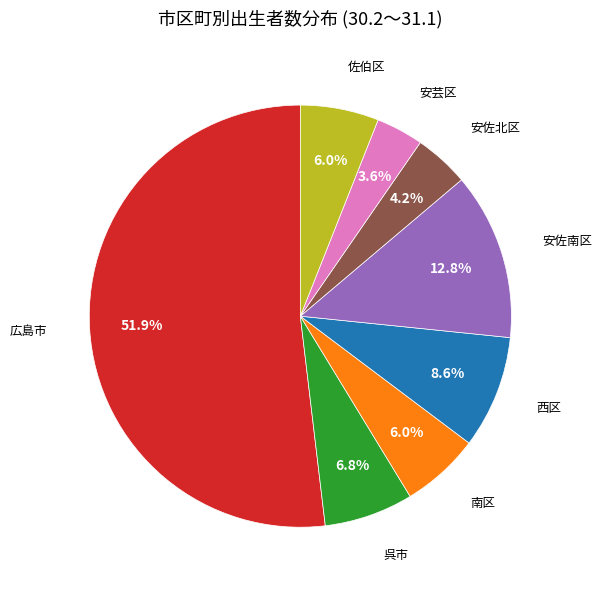

Count the number of slices in the pie.

8